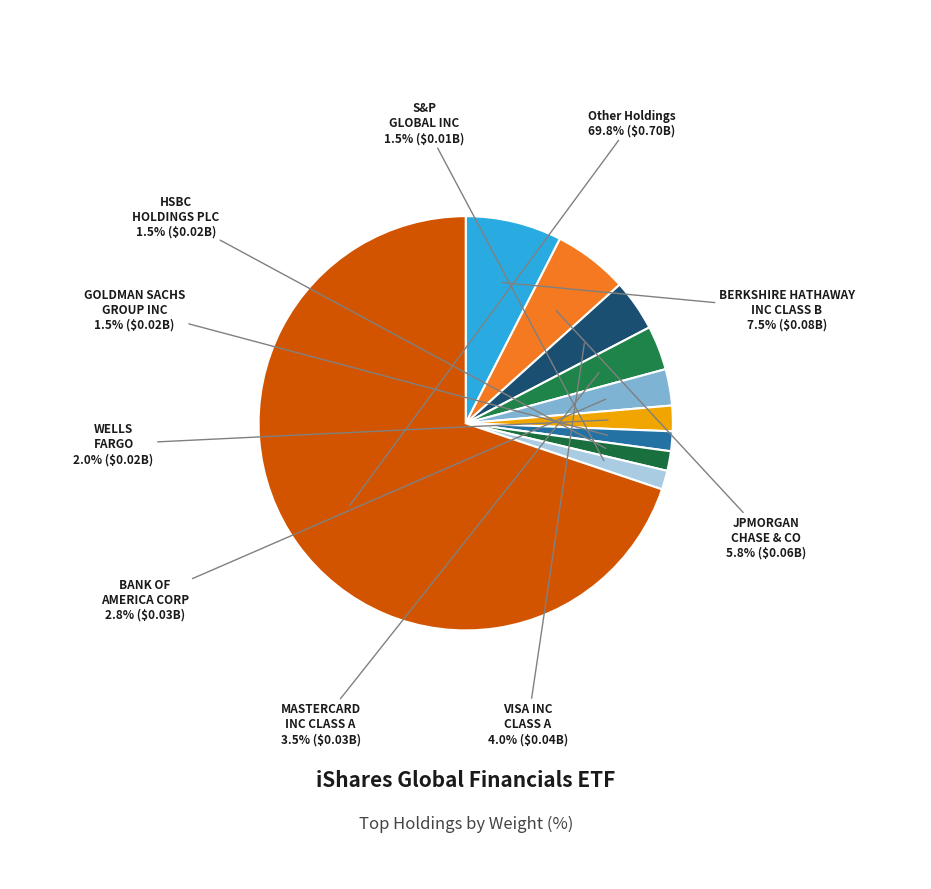

To the nearest percent, what is the difference between the largest and smallest slice percentages?

68%